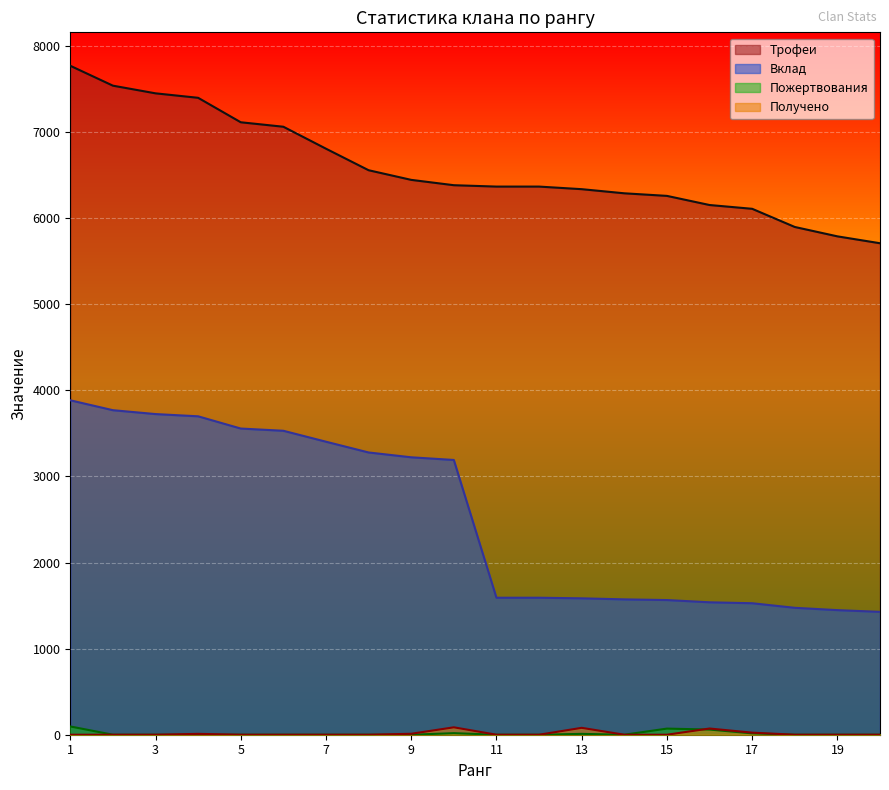

What is the difference between the maximum and minimum values in the Пожертвования series?

96